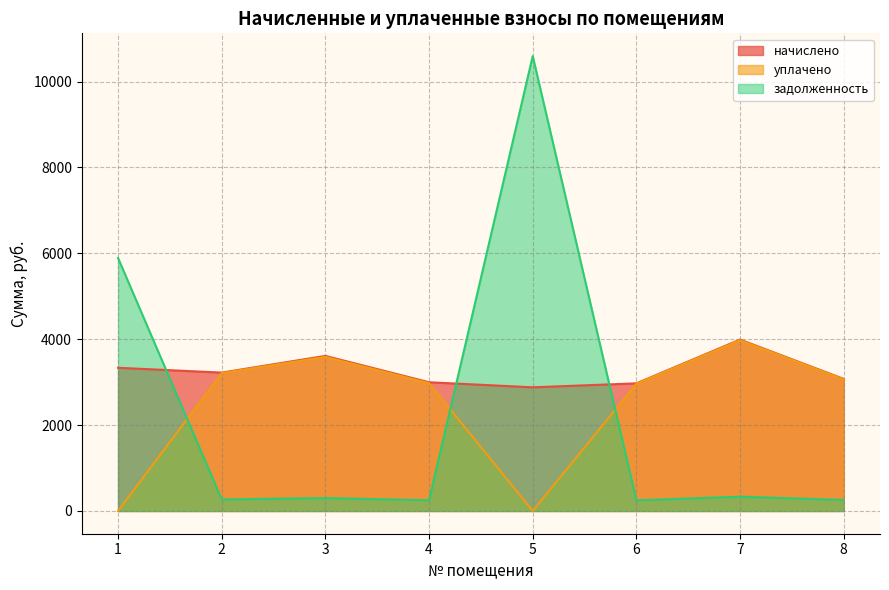

Where does the уплачено series first go above 3065?

2